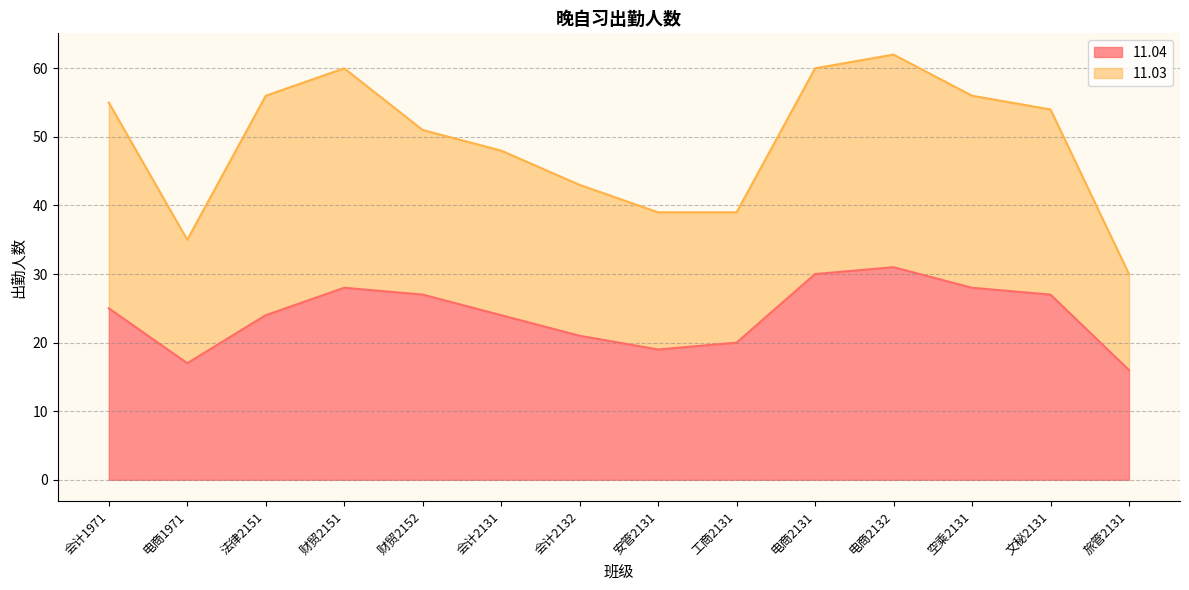

How many data points are less than 25?

7